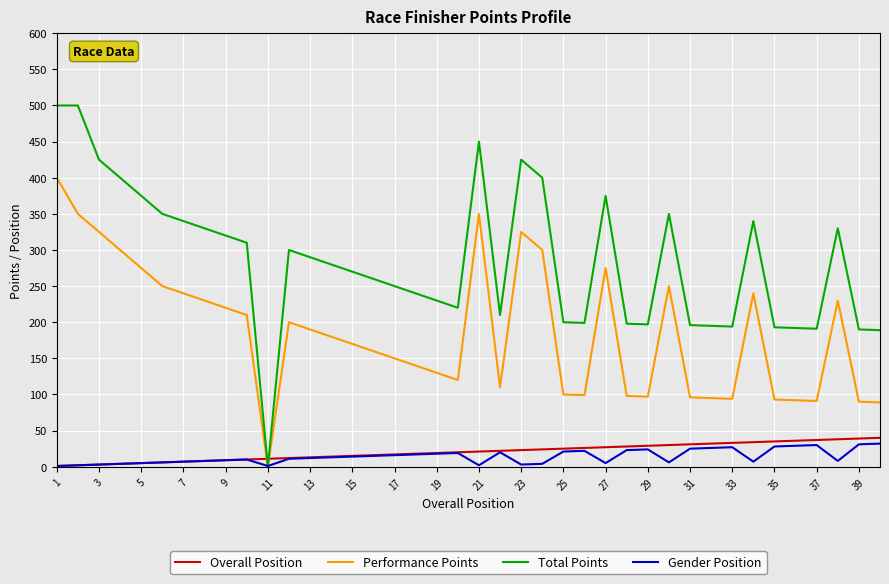

What is the difference between the maximum and minimum values in the Performance Points series?

400